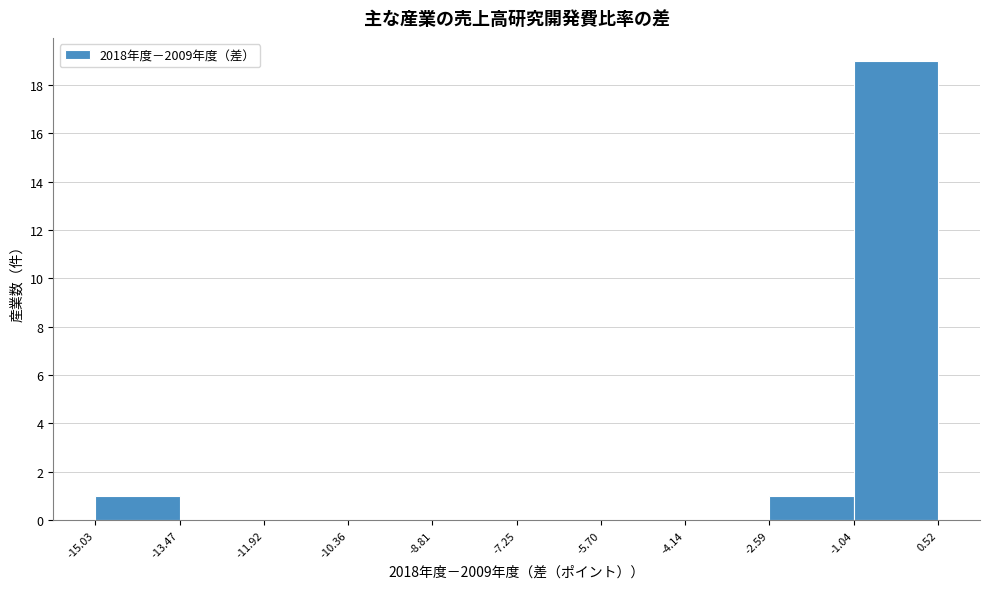

Reading left to right, list every bar in this chart as the range it spans on the x-axis followed by its height. The values are not printed on the chart, so give them approximately, as read against the axis.

-15.03 to -13.47: 1
-13.47 to -11.92: 0
-11.92 to -10.36: 0
-10.36 to -8.81: 0
-8.81 to -7.25: 0
-7.25 to -5.70: 0
-5.70 to -4.14: 0
-4.14 to -2.59: 0
-2.59 to -1.04: 1
-1.04 to 0.52: 19